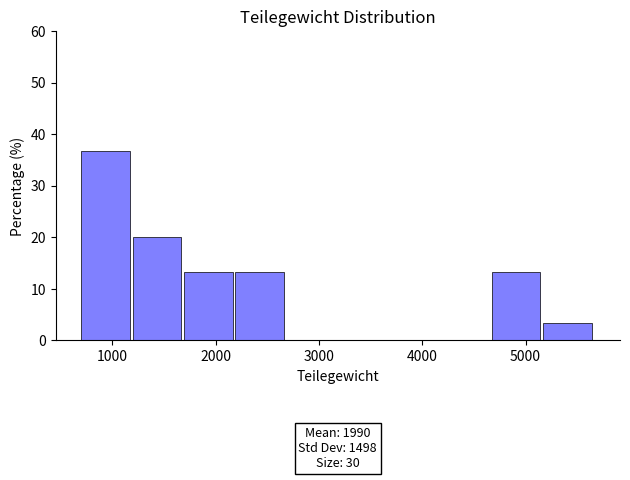

Which range on the x-axis has the tallest bar?

700 to 1200